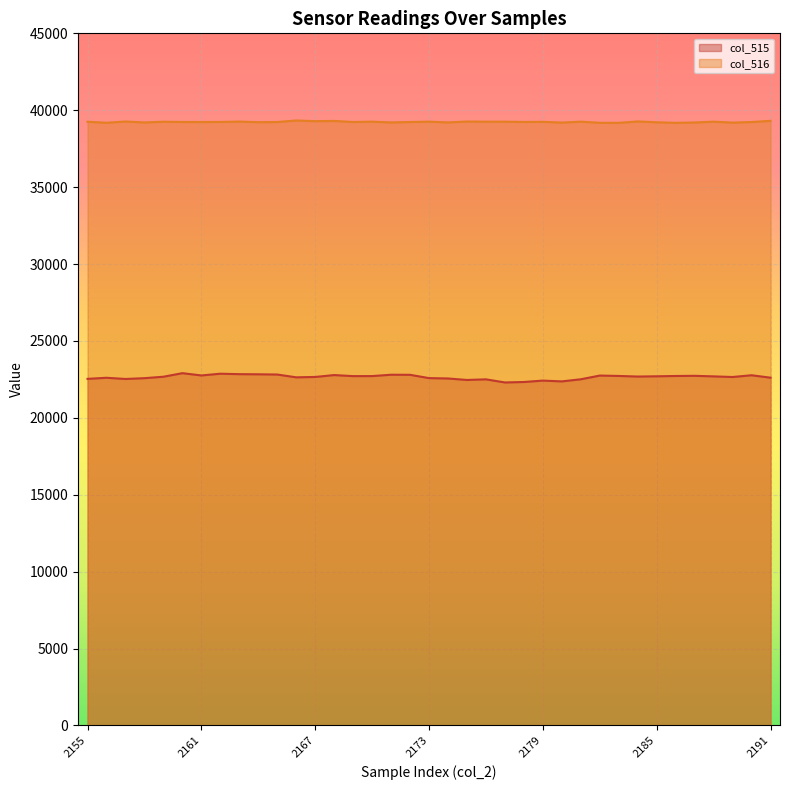

Which series has the largest total across all categories?

col_516